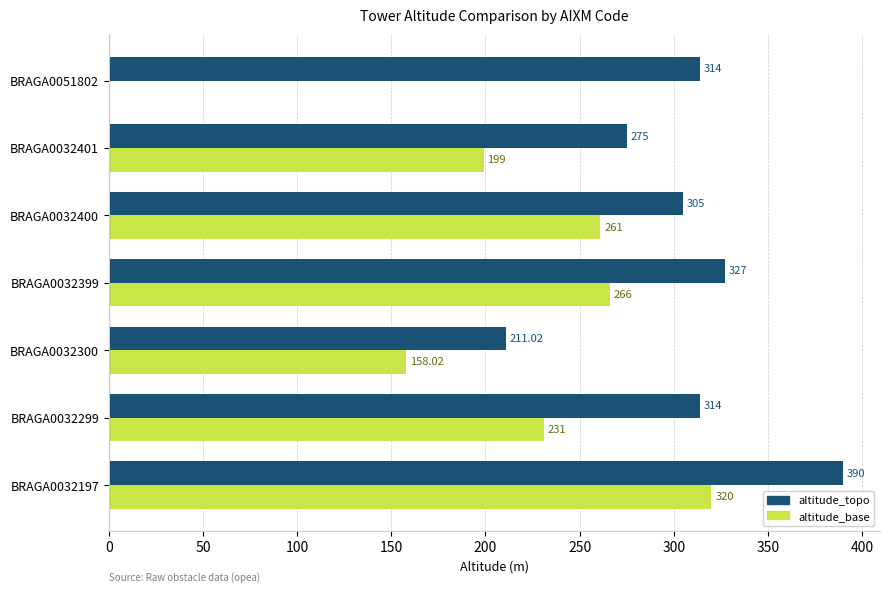

Which series has the largest total across all categories?

altitude_topo